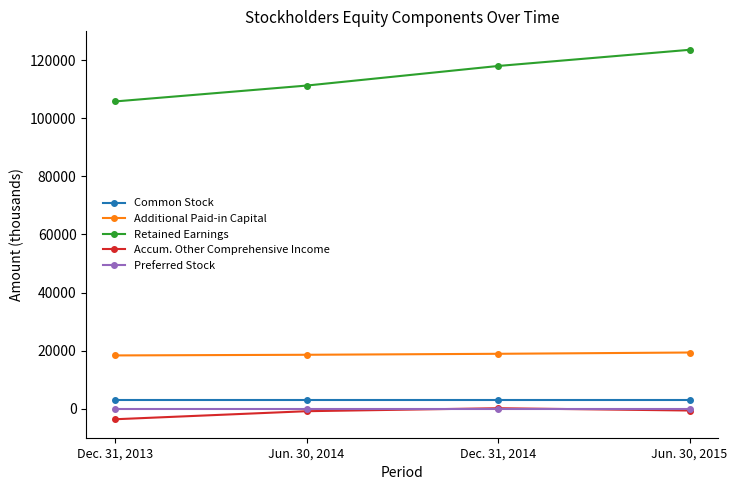

What is the difference between the highest and lowest values at Jun. 30, 2014?

111983